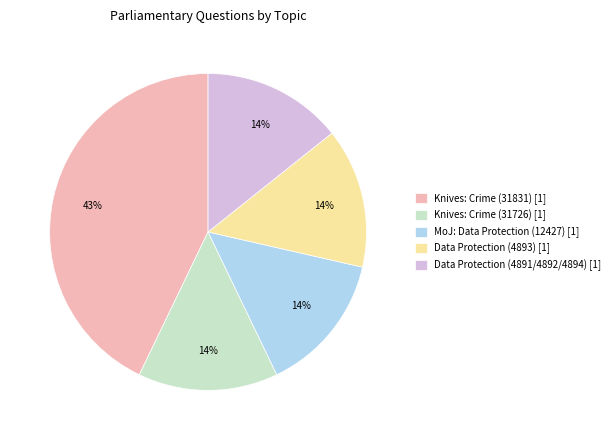

Is Data Protection (4891/4892/4894) [1] the majority of the pie?

No